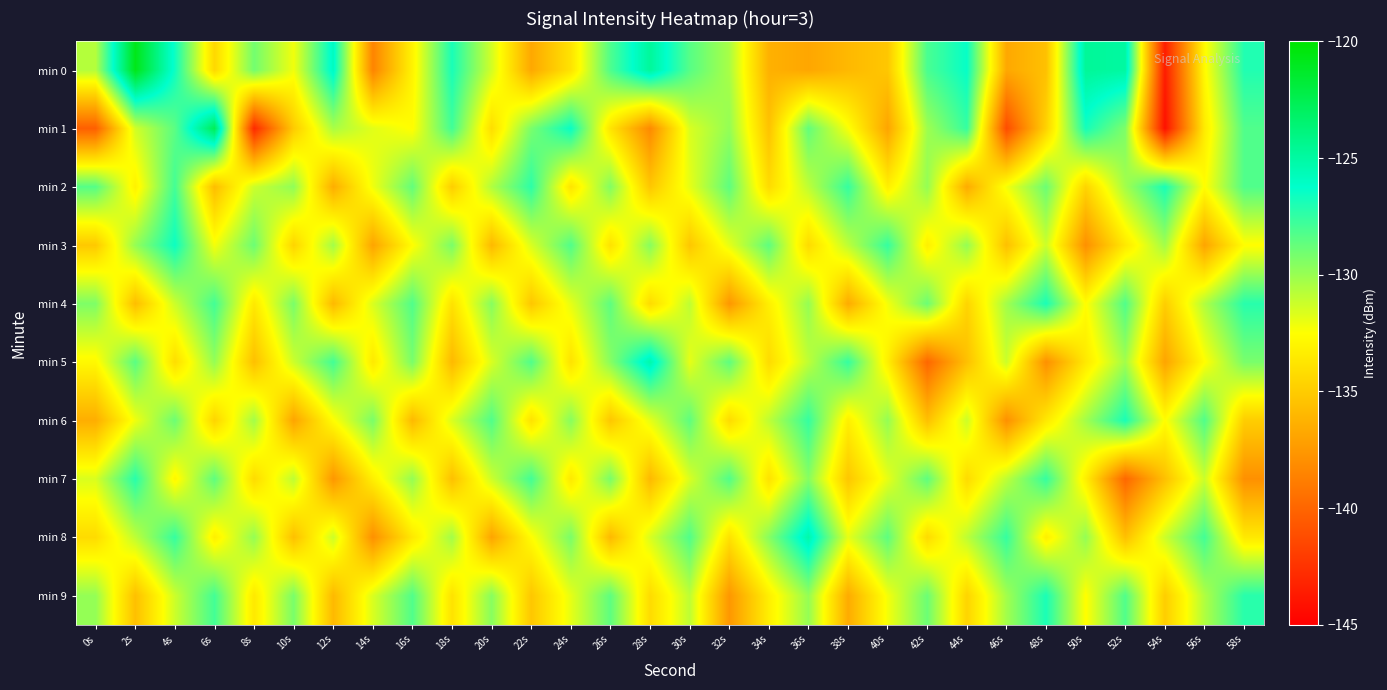

Reading left to right, extract all data points from this chart.

min 0: 0s=-130.7	2s=-120.8	4s=-126.6	6s=-134.4	8s=-129.1	10s=-132.2	12s=-125.9	14s=-138.5	16s=-133.0	18s=-126.9	20s=-131.4	22s=-136.7	24s=-133.8	26s=-128.2	28s=-124.7	30s=-128.4	32s=-130.4	34s=-136.3	36s=-136.8	38s=-135.9	40s=-135.2	42s=-128.1	44s=-126.4	46s=-136.7	48s=-135.5	50s=-124.7	52s=-125.0	54s=-143.6	56s=-132.7	58s=-127.1
min 1: 0s=-140.3	2s=-131.4	4s=-128.5	6s=-122.7	8s=-142.9	10s=-135.0	12s=-130.4	14s=-131.8	16s=-132.6	18s=-127.8	20s=-134.1	22s=-129.2	24s=-126.5	26s=-133.8	28s=-138.2	30s=-131.6	32s=-129.9	34s=-135.4	36s=-128.7	38s=-132.3	40s=-136.9	42s=-130.1	44s=-127.6	46s=-141.2	48s=-134.7	50s=-126.8	52s=-129.3	54s=-144.1	56s=-133.4	58s=-128.2
min 2: 0s=-128.3	2s=-133.1	4s=-127.9	6s=-135.7	8s=-131.2	10s=-129.8	12s=-136.4	14s=-132.1	16s=-128.7	18s=-134.9	20s=-130.6	22s=-127.3	24s=-133.8	26s=-129.4	28s=-135.2	30s=-131.9	32s=-128.6	34s=-134.2	36s=-130.9	38s=-127.6	40s=-133.2	42s=-129.9	44s=-136.6	46s=-132.2	48s=-128.9	50s=-134.6	52s=-130.2	54s=-126.9	56s=-132.6	58s=-128.2
min 3: 0s=-135.1	2s=-129.9	4s=-126.6	6s=-132.2	8s=-128.9	10s=-134.6	12s=-130.2	14s=-136.9	16s=-132.6	18s=-129.2	20s=-135.9	22s=-131.6	24s=-128.2	26s=-133.9	28s=-129.6	30s=-135.2	32s=-131.9	34s=-128.6	36s=-134.2	38s=-130.9	40s=-127.6	42s=-133.2	44s=-129.9	46s=-135.6	48s=-131.2	50s=-137.9	52s=-133.6	54s=-130.2	56s=-136.9	58s=-132.6
min 4: 0s=-129.3	2s=-135.7	4s=-131.2	6s=-127.9	8s=-133.6	10s=-129.2	12s=-135.9	14s=-131.6	16s=-128.2	18s=-133.9	20s=-129.6	22s=-135.2	24s=-131.9	26s=-128.6	28s=-134.2	30s=-130.9	32s=-137.6	34s=-133.2	36s=-129.9	38s=-136.6	40s=-132.2	42s=-128.9	44s=-134.6	46s=-130.2	48s=-126.9	50s=-132.6	52s=-128.2	54s=-134.9	56s=-130.6	58s=-127.2
min 5: 0s=-132.8	2s=-128.4	4s=-134.1	6s=-129.9	8s=-135.6	10s=-131.2	12s=-127.9	14s=-133.6	16s=-129.2	18s=-135.9	20s=-131.6	22s=-128.2	24s=-133.9	26s=-129.6	28s=-125.2	30s=-131.9	32s=-128.6	34s=-134.2	36s=-130.9	38s=-127.6	40s=-133.2	42s=-139.9	44s=-135.6	46s=-131.2	48s=-137.9	50s=-133.6	52s=-130.2	54s=-136.9	56s=-132.6	58s=-129.2
min 6: 0s=-136.4	2s=-132.1	4s=-128.9	6s=-134.6	8s=-130.2	10s=-136.9	12s=-132.6	14s=-129.2	16s=-135.9	18s=-131.6	20s=-128.2	22s=-133.9	24s=-129.6	26s=-135.2	28s=-131.9	30s=-128.6	32s=-134.2	34s=-130.9	36s=-127.6	38s=-133.2	40s=-129.9	42s=-135.6	44s=-131.2	46s=-137.9	48s=-133.6	50s=-130.2	52s=-126.9	54s=-132.6	56s=-128.2	58s=-134.9
min 7: 0s=-131.6	2s=-127.2	4s=-132.9	6s=-128.6	8s=-134.2	10s=-130.9	12s=-137.6	14s=-133.2	16s=-129.9	18s=-135.6	20s=-131.2	22s=-127.9	24s=-133.6	26s=-129.2	28s=-135.9	30s=-131.6	32s=-128.2	34s=-133.9	36s=-129.6	38s=-135.2	40s=-131.9	42s=-128.6	44s=-134.2	46s=-130.9	48s=-127.6	50s=-133.2	52s=-139.9	54s=-135.6	56s=-131.2	58s=-137.9
min 8: 0s=-134.2	2s=-130.9	4s=-127.6	6s=-133.2	8s=-129.9	10s=-135.6	12s=-131.2	14s=-137.9	16s=-133.6	18s=-130.2	20s=-136.9	22s=-132.6	24s=-129.2	26s=-135.9	28s=-131.6	30s=-128.2	32s=-133.9	34s=-129.6	36s=-125.2	38s=-131.9	40s=-128.6	42s=-134.2	44s=-130.9	46s=-127.6	48s=-133.2	50s=-129.9	52s=-135.6	54s=-131.2	56s=-127.9	58s=-133.6
min 9: 0s=-129.9	2s=-135.6	4s=-131.2	6s=-127.9	8s=-133.6	10s=-129.2	12s=-135.9	14s=-131.6	16s=-128.2	18s=-133.9	20s=-129.6	22s=-135.2	24s=-131.9	26s=-128.6	28s=-134.2	30s=-130.9	32s=-137.6	34s=-133.2	36s=-129.9	38s=-136.6	40s=-132.2	42s=-128.9	44s=-134.6	46s=-130.2	48s=-126.9	50s=-132.6	52s=-128.2	54s=-134.9	56s=-130.6	58s=-127.2